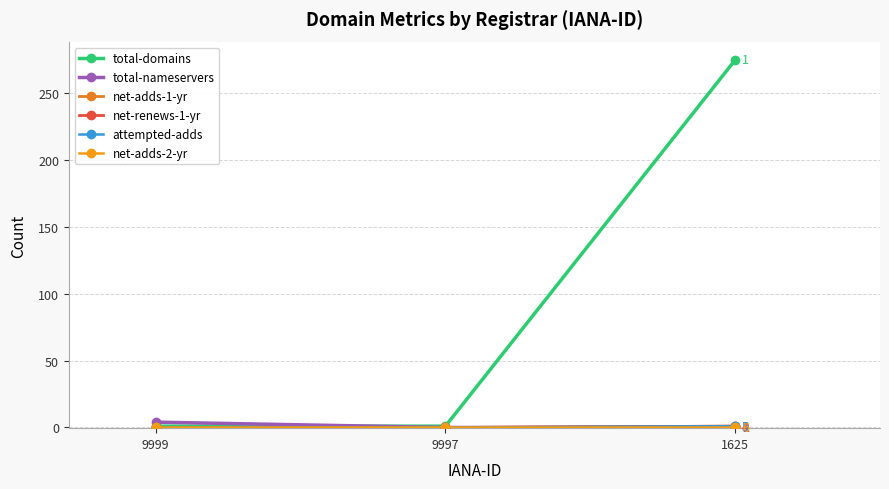

Reading left to right, transcribe all the data shown in this chart.

total-domains: 1	1	275
total-nameservers: 4	0	0
net-adds-1-yr: 0	0	1
net-renews-1-yr: 0	0	1
attempted-adds: 0	0	1
net-adds-2-yr: 0	0	0